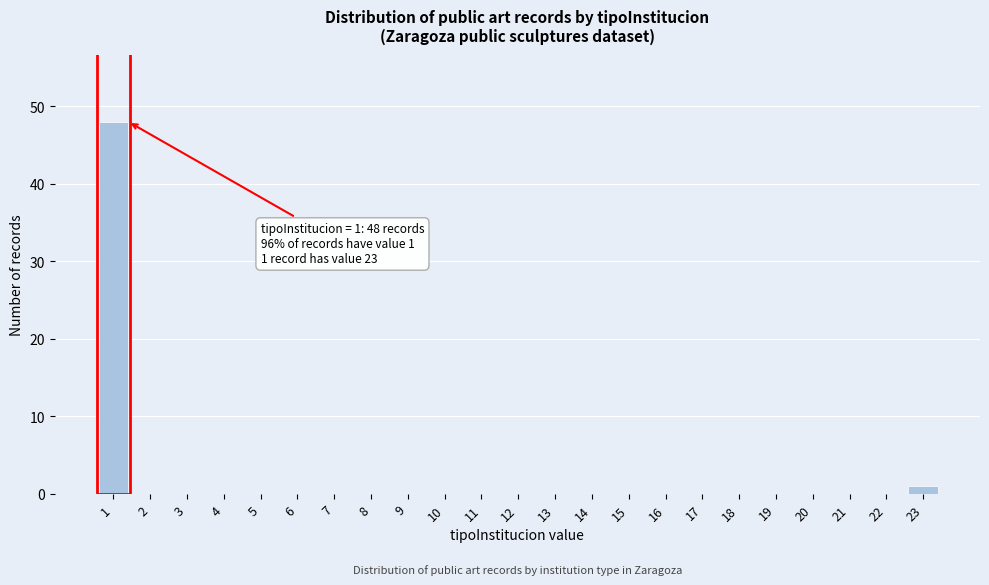

Reading left to right, what are all the values shown in this chart?

1=48	2=0	3=0	4=0	5=0	6=0	7=0	8=0	9=0	10=0	11=0	12=0	13=0	14=0	15=0	16=0	17=0	18=0	19=0	20=0	21=0	22=0	23=1